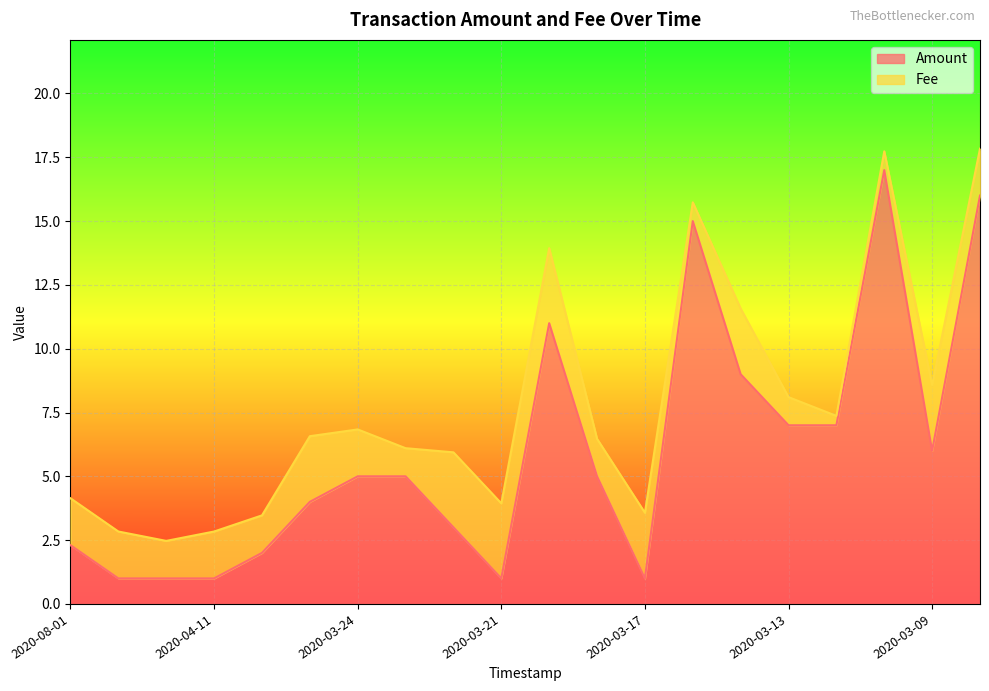

How many values exceed 5?

8